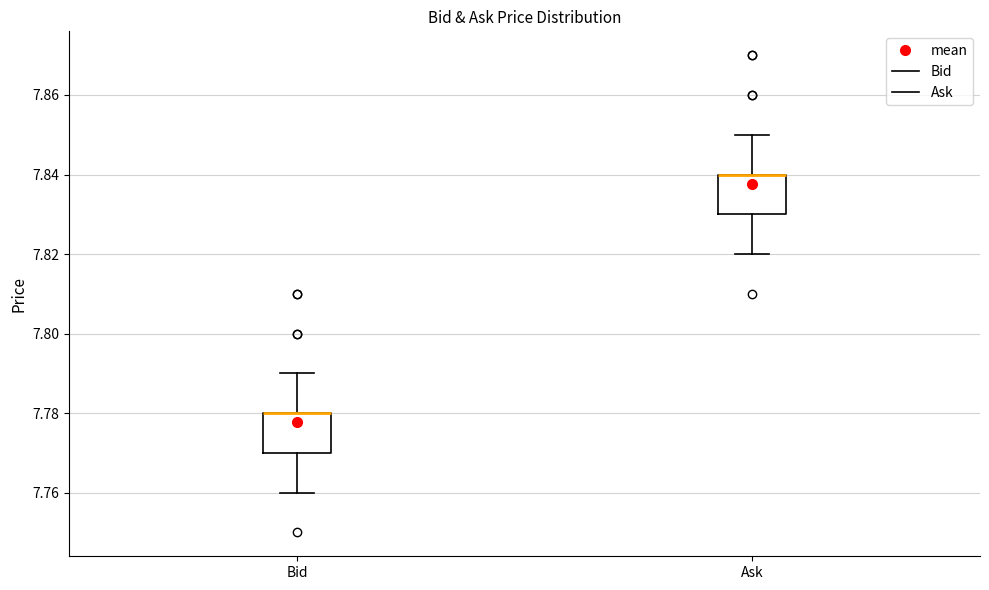

Reading left to right, transcribe this box plot: for each box, give where its median line is, the range the box spans, and where its two whiskers end, as read against the y-axis. The values are not printed on the chart, so give them approximately, as read against the axis.

Bid: median 7.78 (drawn on the box's upper edge), box 7.77 to 7.78, whiskers 7.76 to 7.79
Ask: median 7.84 (drawn on the box's upper edge), box 7.83 to 7.84, whiskers 7.82 to 7.85